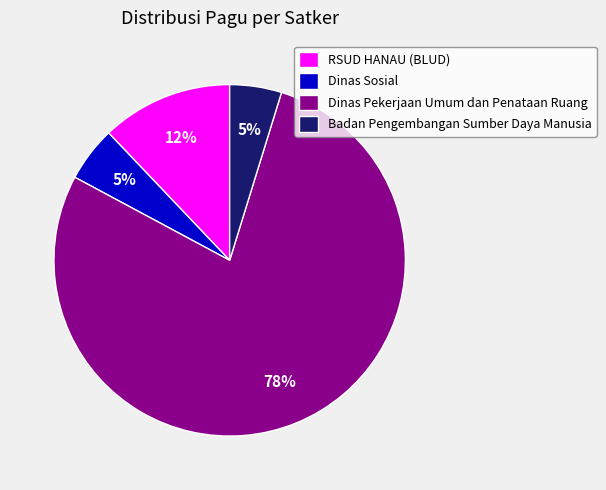

To the nearest percent, what is the difference between the largest and smallest slice percentages?

73%